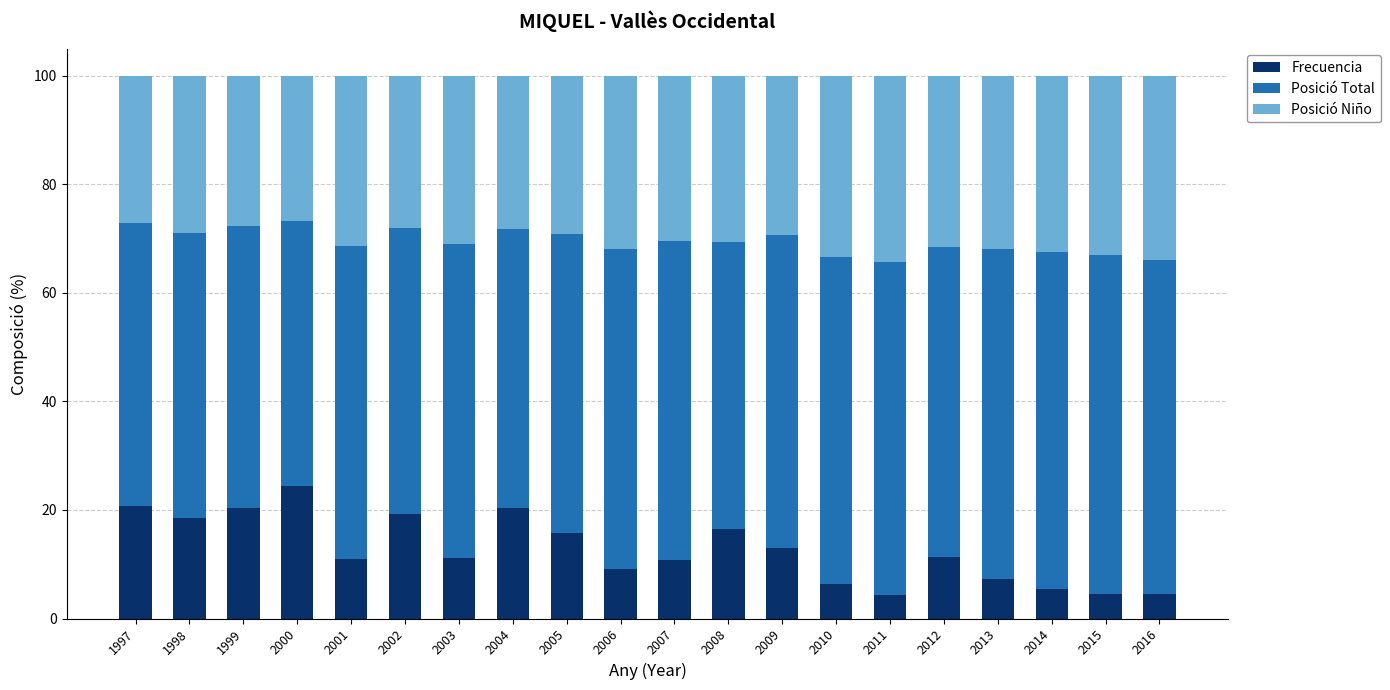

What is the total value across all series at 2016?

100.0